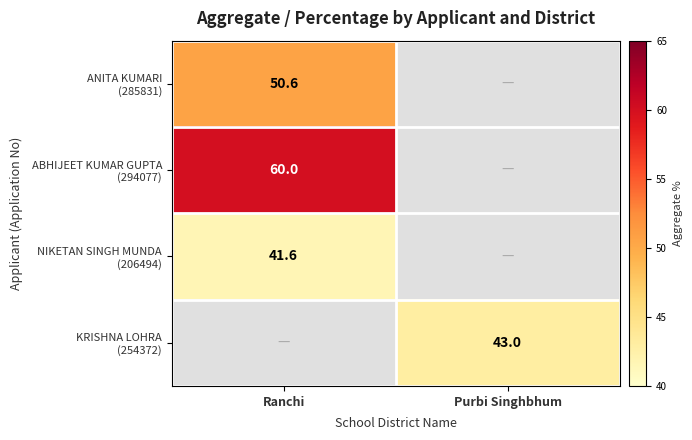

Rank the series by their maximum value, from lowest to highest.

NIKETAN SINGH MUNDA (206494), KRISHNA LOHRA (254372), ANITA KUMARI (285831), ABHIJEET KUMAR GUPTA (294077)